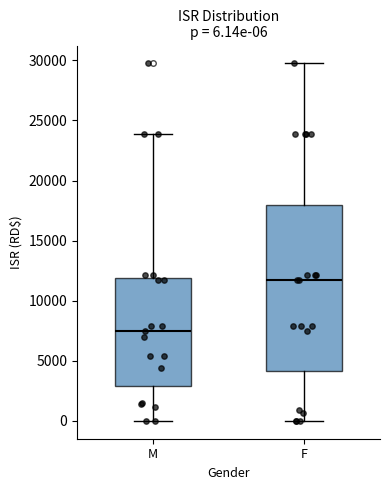

Which box's median line is the lowest?

M